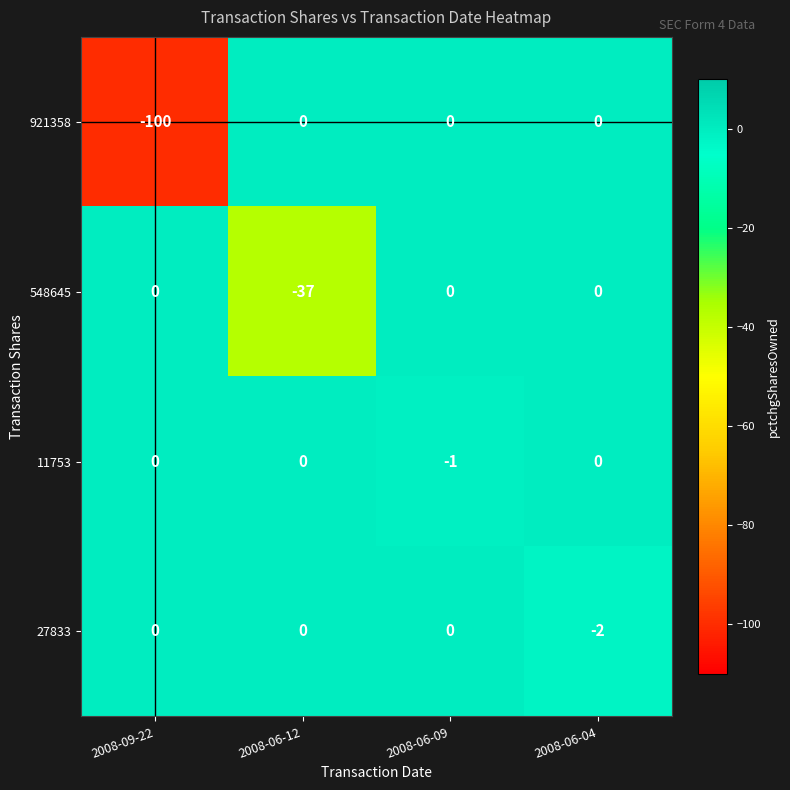

What is the difference between the maximum and minimum values in the 921358 series?

100